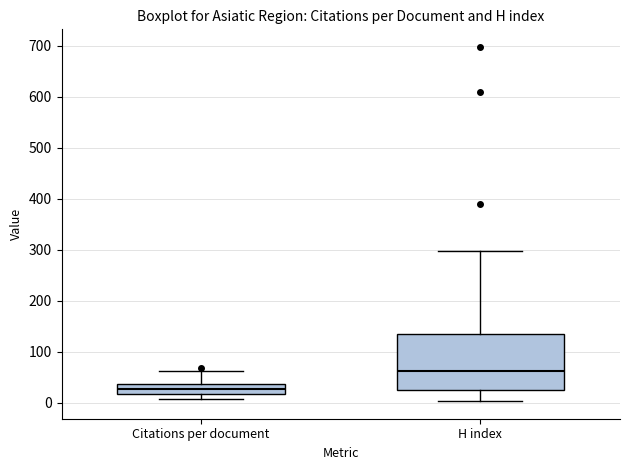

Where does the median line of the box for Citations per document sit on the y-axis? The values are not printed on the chart, so give them approximately, as read against the axis.

30